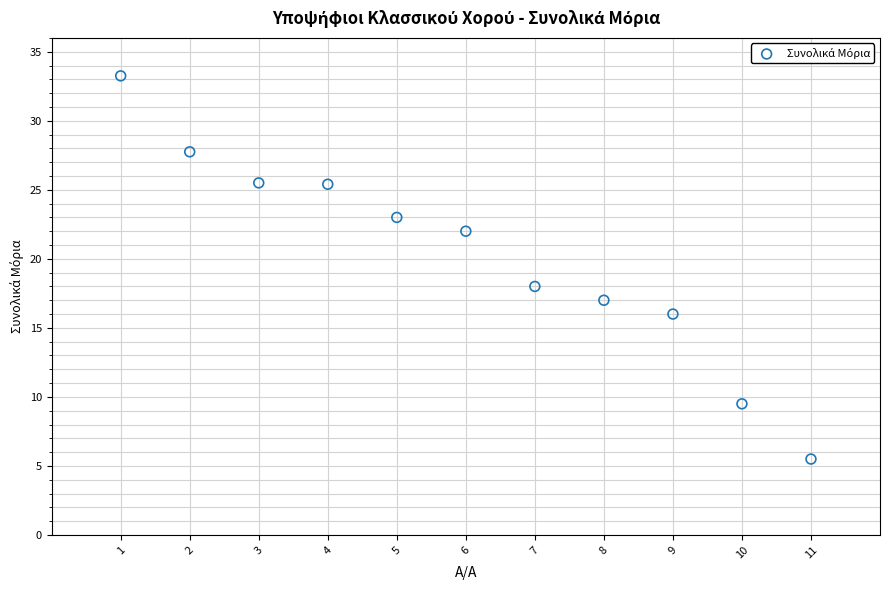

What Y value in the scatter plot is closest to 19?

18.0